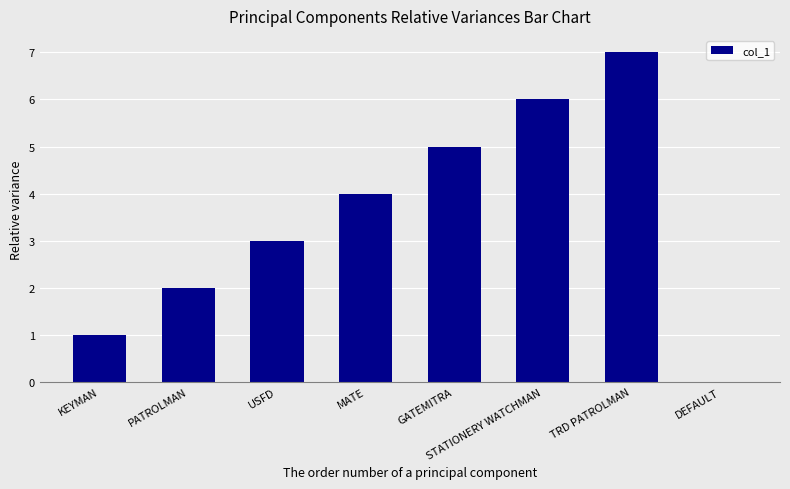

What is the sum of all values?

28